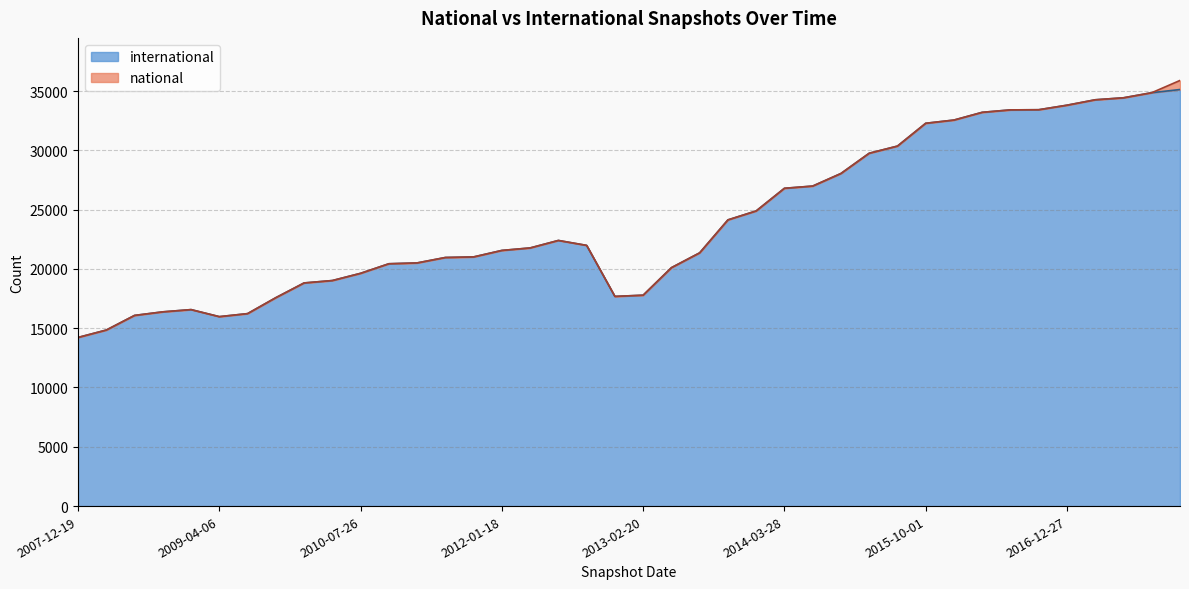

How many data points are above 21768?

19